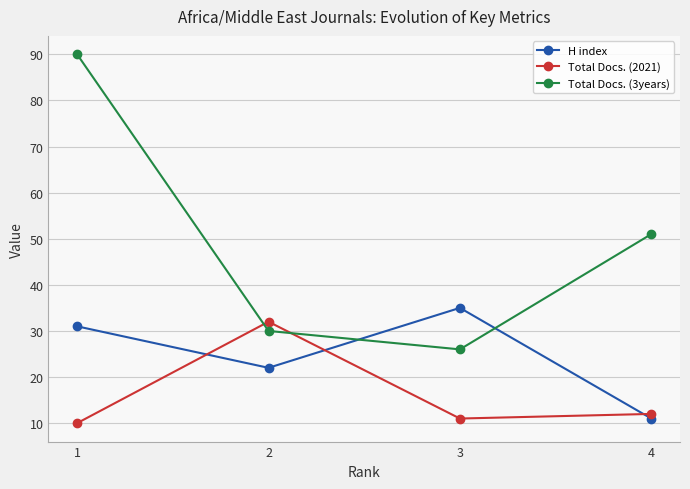

Count the number of categories in the chart.

4